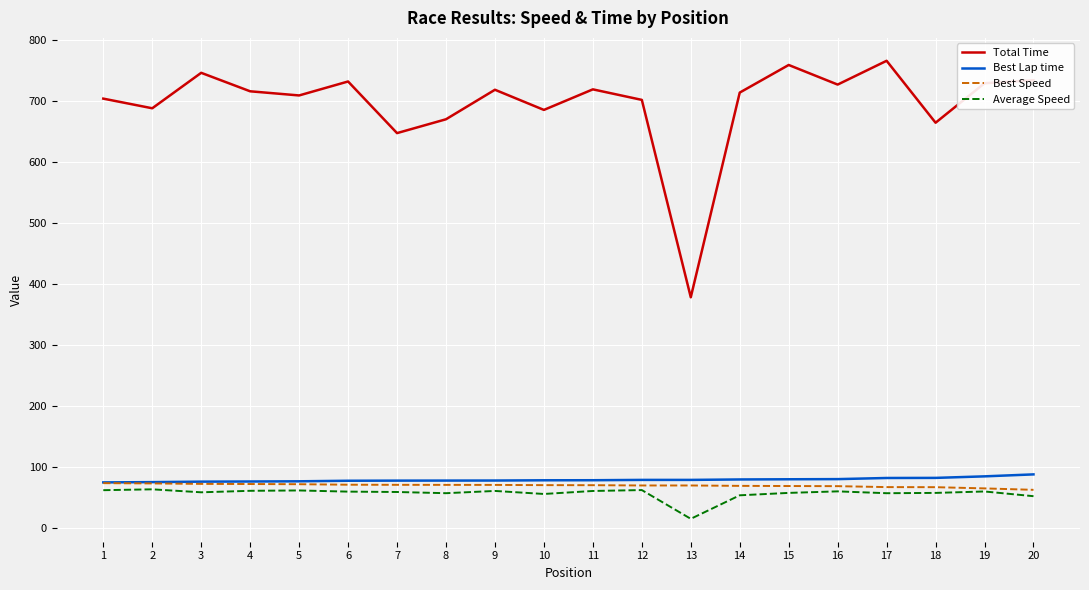

What is the total value across all series at 2?

898.4